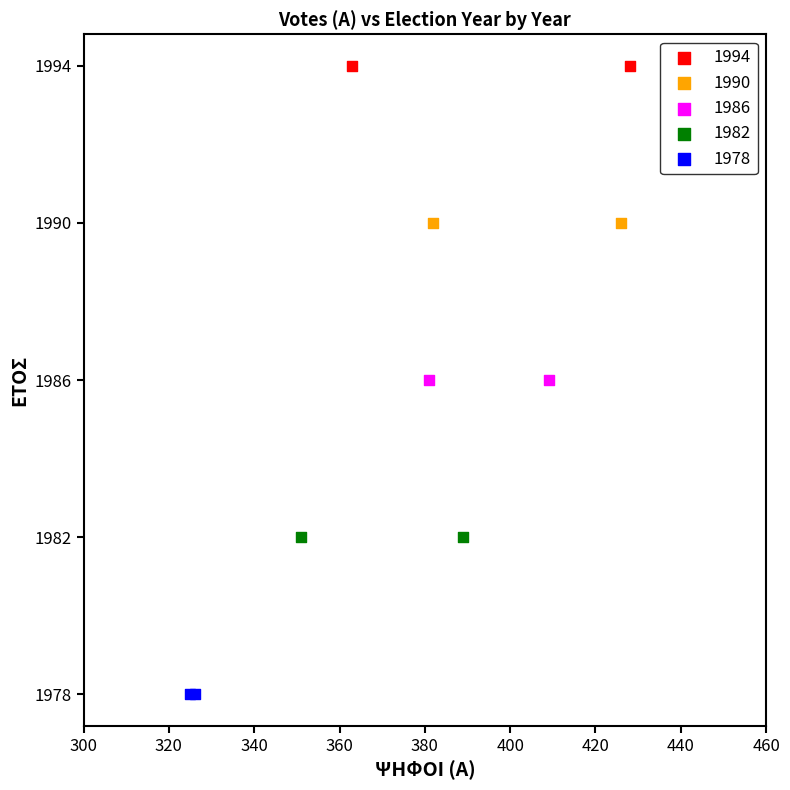

Which series reaches the minimum Y coordinate?

1978